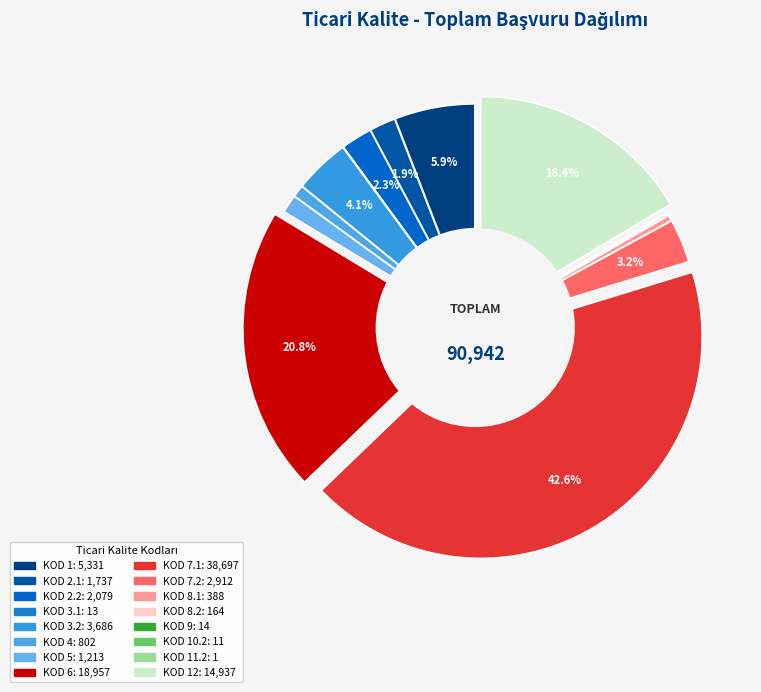

Rank the categories by value from highest to lowest.

7.1, 6, 12, 1, 3.2, 7.2, 2.2, 2.1, 5, 4, 8.1, 8.2, 9, 3.1, 10.2, 11.2